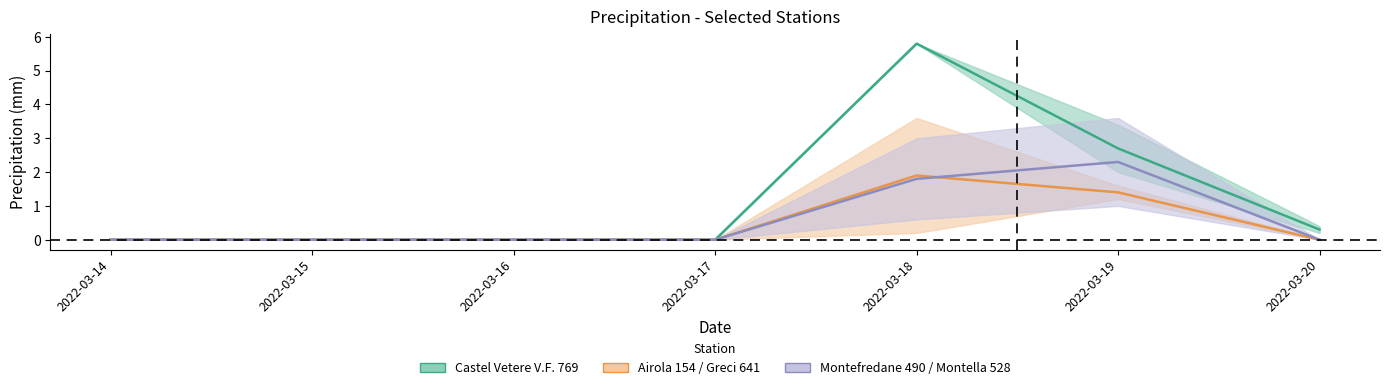

How many San Marco dei Cavoti 724 values are between 0 and 1?

5